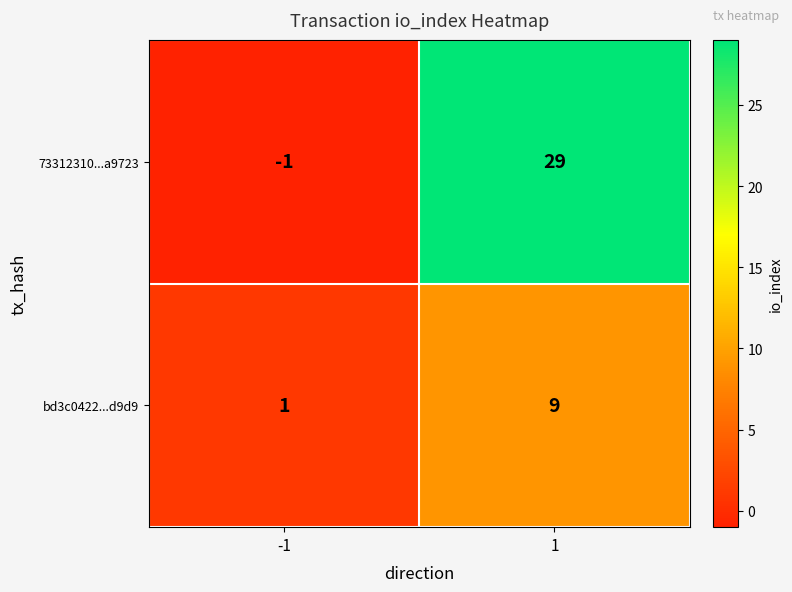

How many series are shown in this chart?

2